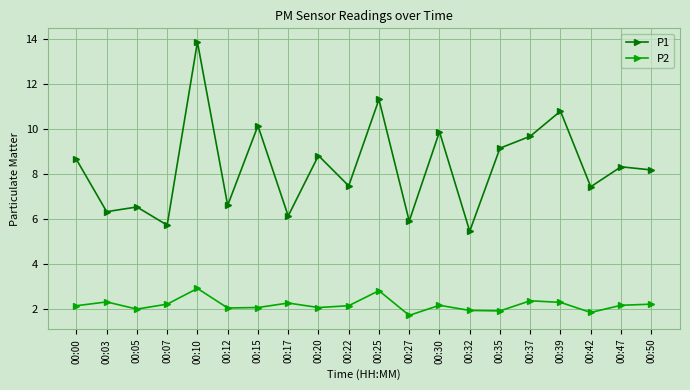

Where does the P1 series first go above 8?

00:00